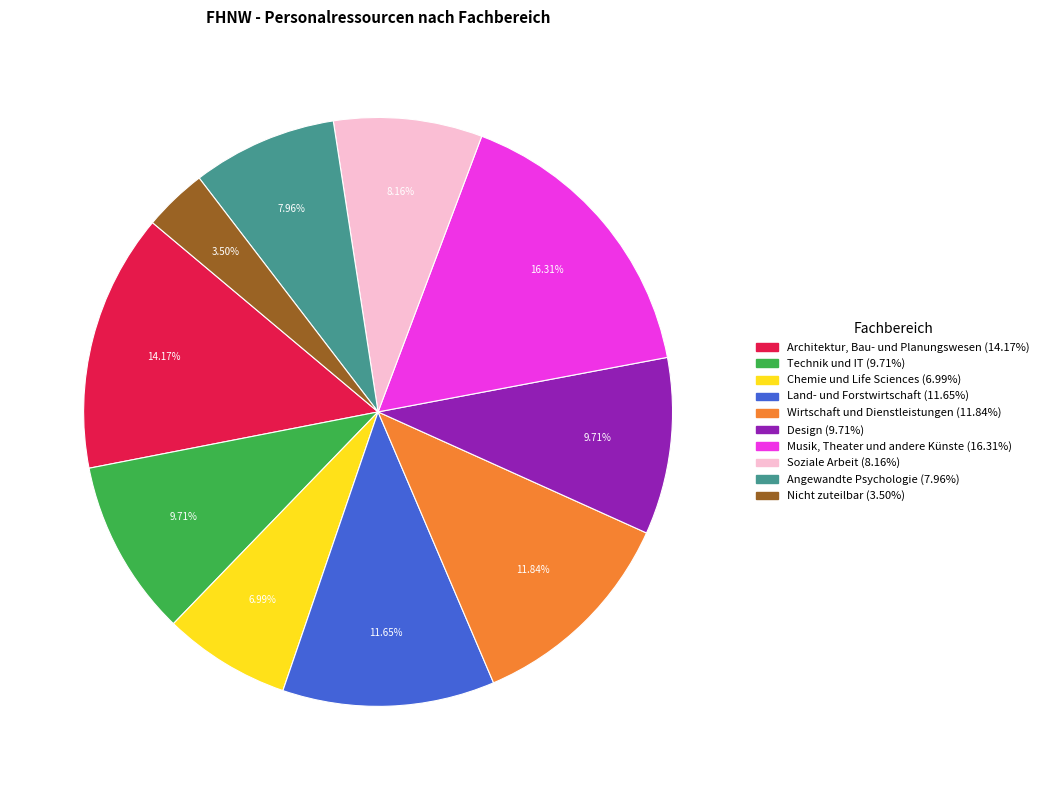

Count the number of slices in the pie.

10